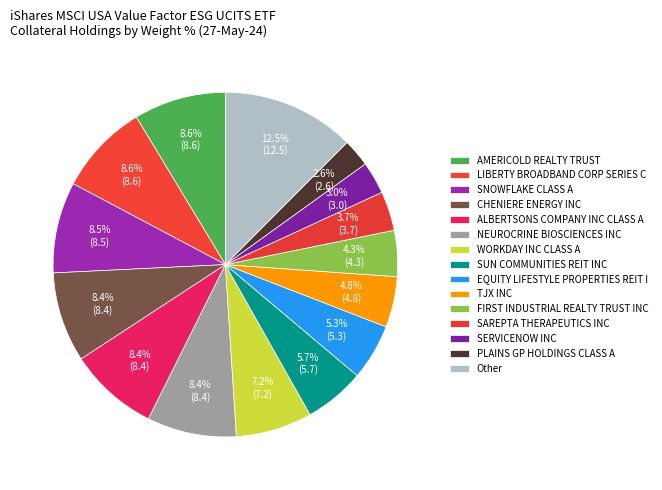

Which slice is the largest?

Other